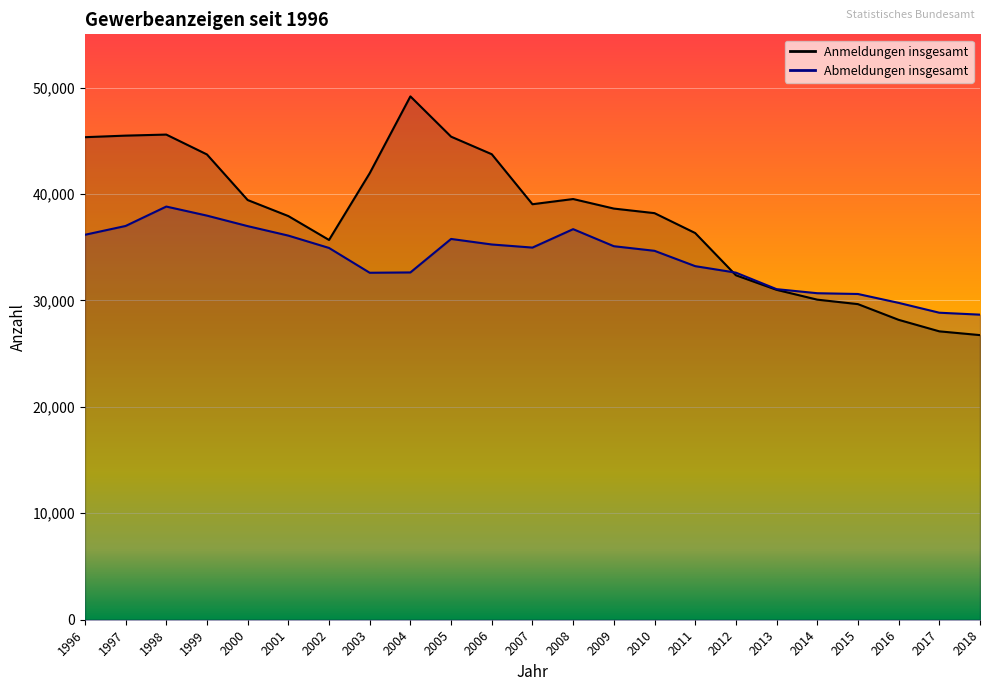

What is the sum of all Anmeldungen insgesamt values?

870224